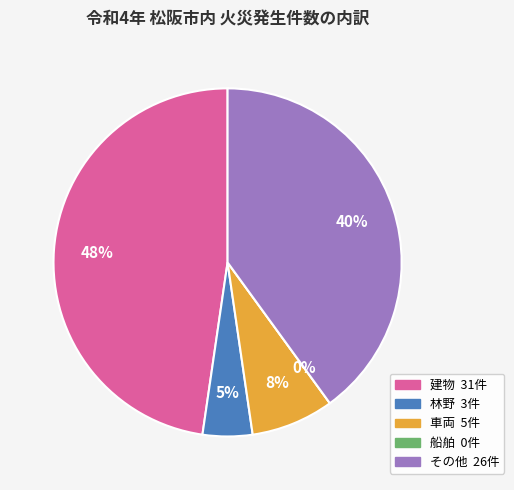

Which has a higher value, 林野 or 建物?

建物